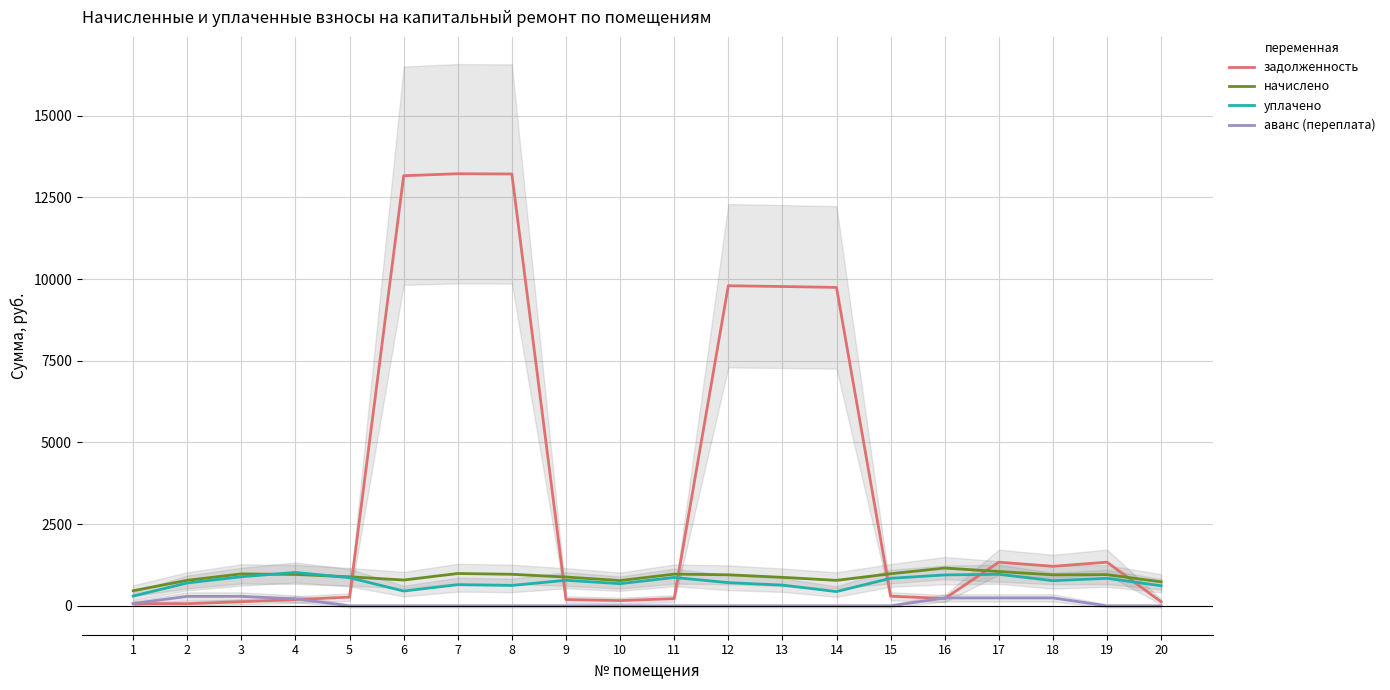

How many intersections are there between начислено and уплачено?

2